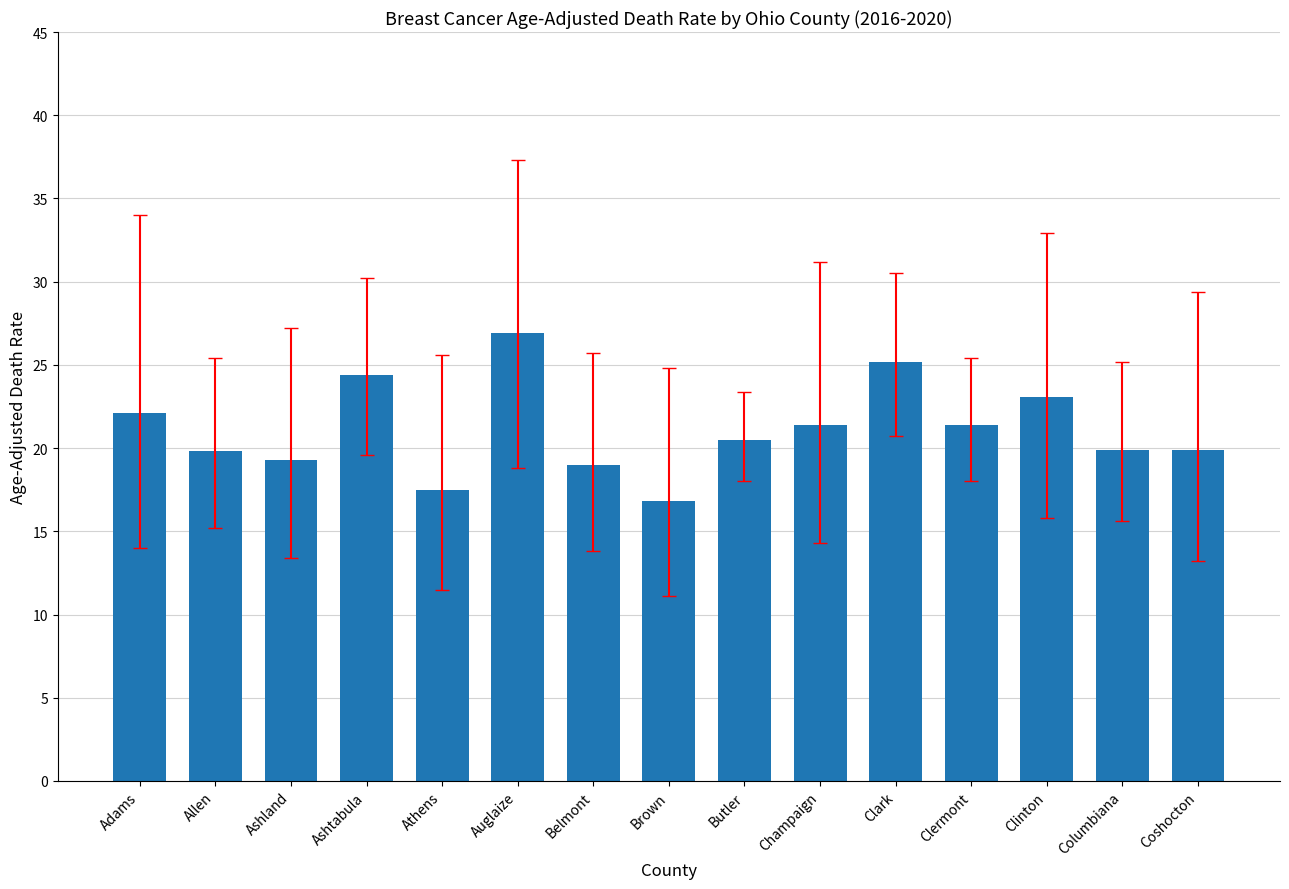

The value at Allen is 19.8. True or false?

True